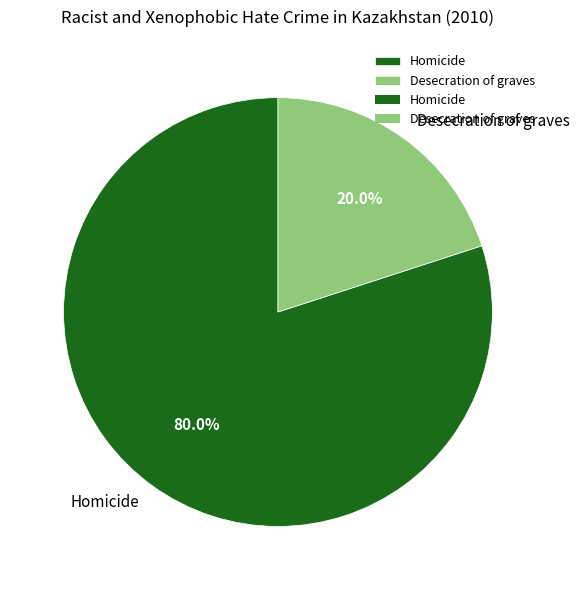

The Homicide slice represents 80% of the pie. True or false?

True